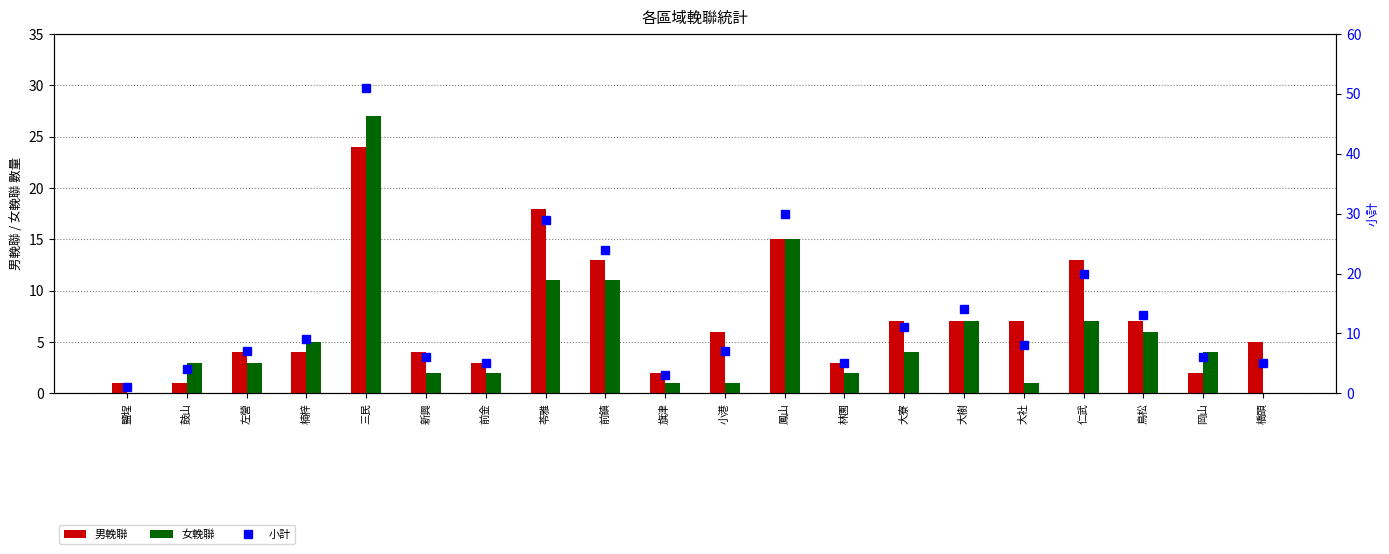

Does the chart contain any negative values?

No